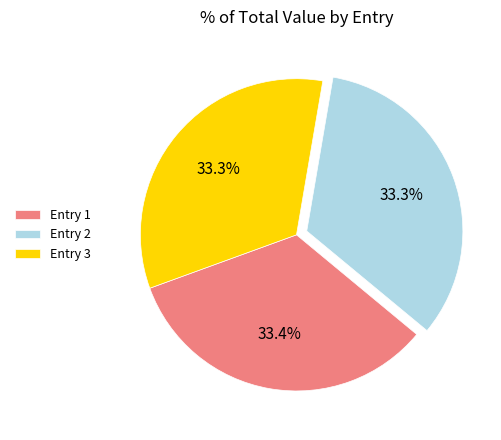

Is there any slice that represents more than half of the pie?

No